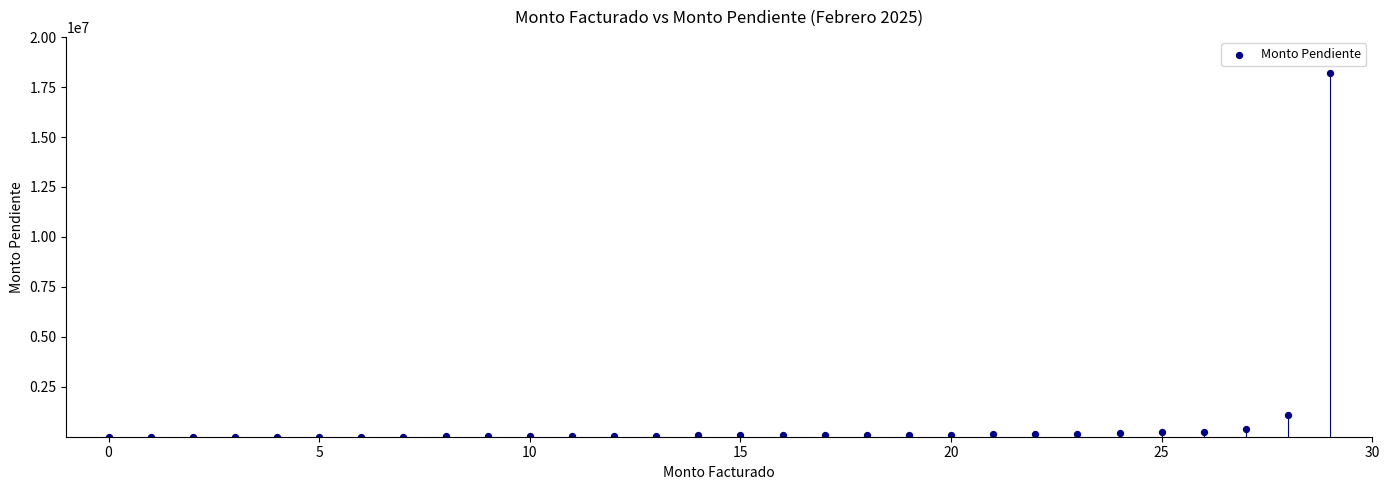

What is the range of Y values (max minus min)?

18189346.1